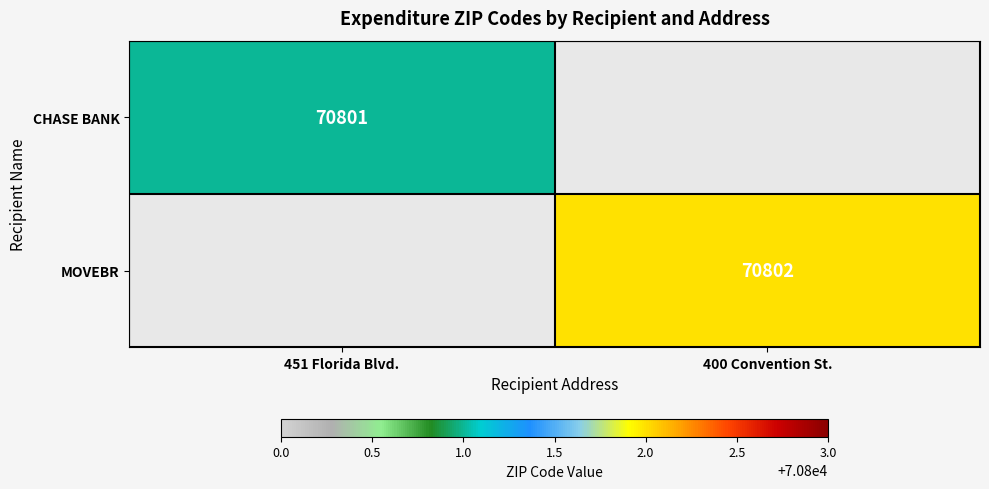

Is it true that MOVEBR equals 70802 at 400 Convention St.?

True